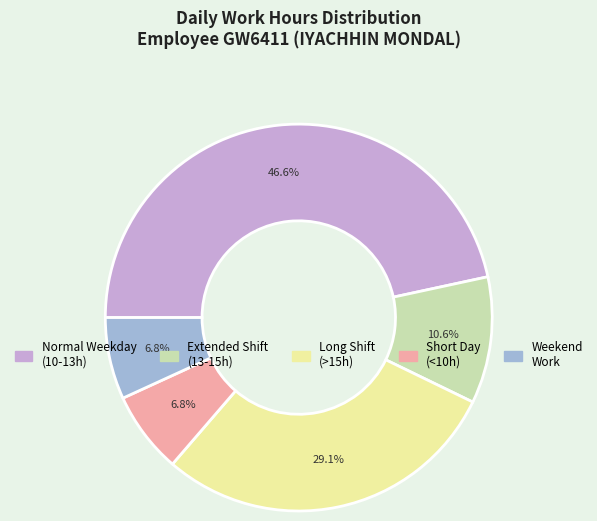

What is the largest slice in the pie chart?

Normal Weekday (10-13h)